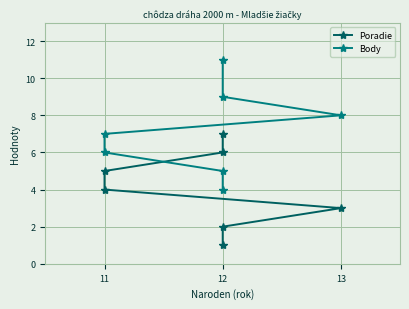

What are all the series names shown in the legend?

Poradie, Body